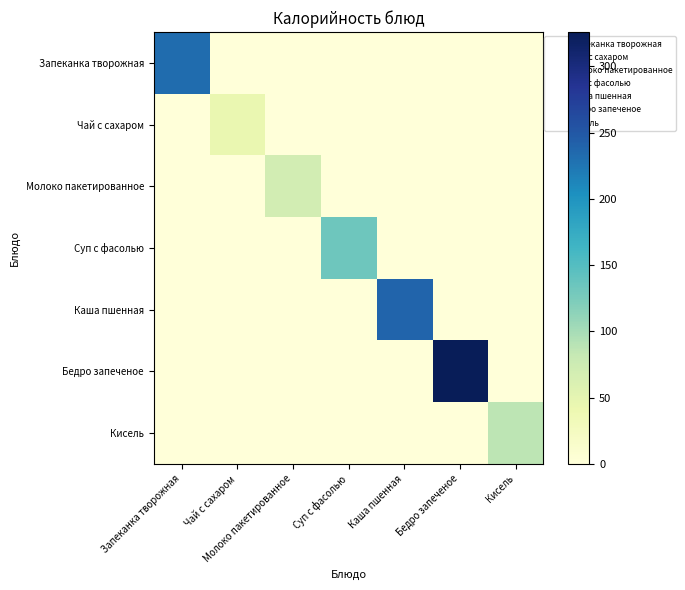

Reading right to left, what are all the values shown in this chart?

Запеканка творожная: Кисель=0.0	Бедро запеченое=0.0	Каша пшенная=0.0	Суп с фасолью=0.0	Молоко пакетированное=0.0	Чай с сахаром=0.0	Запеканка творожная=231.9
Чай с сахаром: Кисель=0.0	Бедро запеченое=0.0	Каша пшенная=0.0	Суп с фасолью=0.0	Молоко пакетированное=0.0	Чай с сахаром=44.4	Запеканка творожная=0.0
Молоко пакетированное: Кисель=0.0	Бедро запеченое=0.0	Каша пшенная=0.0	Суп с фасолью=0.0	Молоко пакетированное=70.0	Чай с сахаром=0.0	Запеканка творожная=0.0
Суп с фасолью: Кисель=0.0	Бедро запеченое=0.0	Каша пшенная=0.0	Суп с фасолью=133.7	Молоко пакетированное=0.0	Чай с сахаром=0.0	Запеканка творожная=0.0
Каша пшенная: Кисель=0.0	Бедро запеченое=0.0	Каша пшенная=239.4	Суп с фасолью=0.0	Молоко пакетированное=0.0	Чай с сахаром=0.0	Запеканка творожная=0.0
Бедро запеченое: Кисель=0.0	Бедро запеченое=326.0	Каша пшенная=0.0	Суп с фасолью=0.0	Молоко пакетированное=0.0	Чай с сахаром=0.0	Запеканка творожная=0.0
Кисель: Кисель=86.6	Бедро запеченое=0.0	Каша пшенная=0.0	Суп с фасолью=0.0	Молоко пакетированное=0.0	Чай с сахаром=0.0	Запеканка творожная=0.0